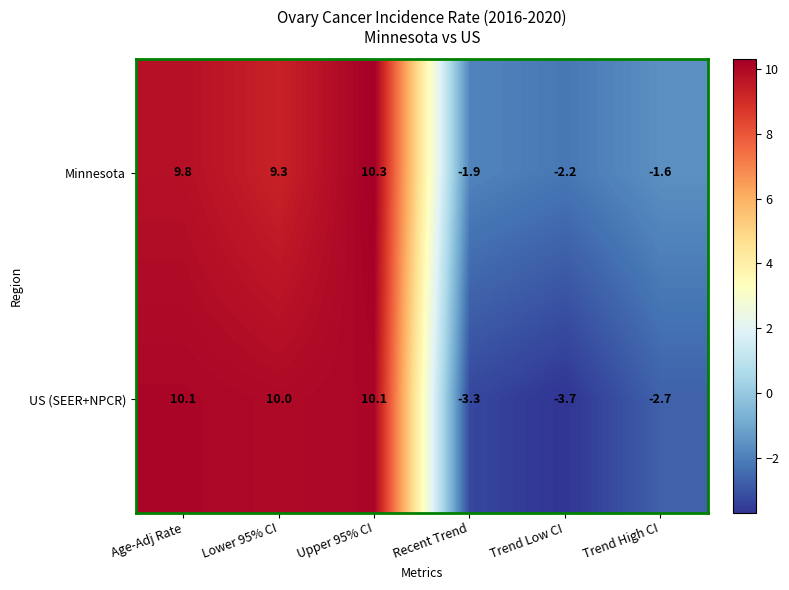

The US (SEER+NPCR) series shows 6.6 at Lower 95% CI. True or false?

False